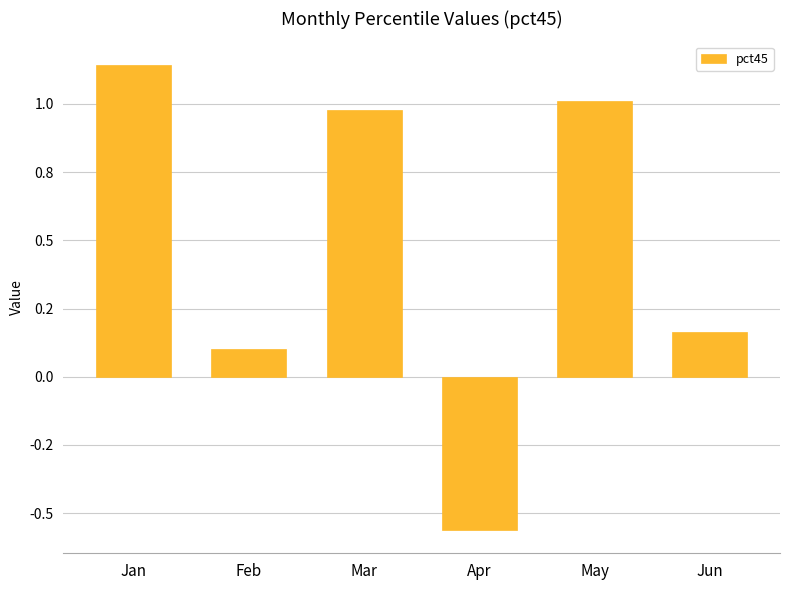

Are the bars horizontal?

No